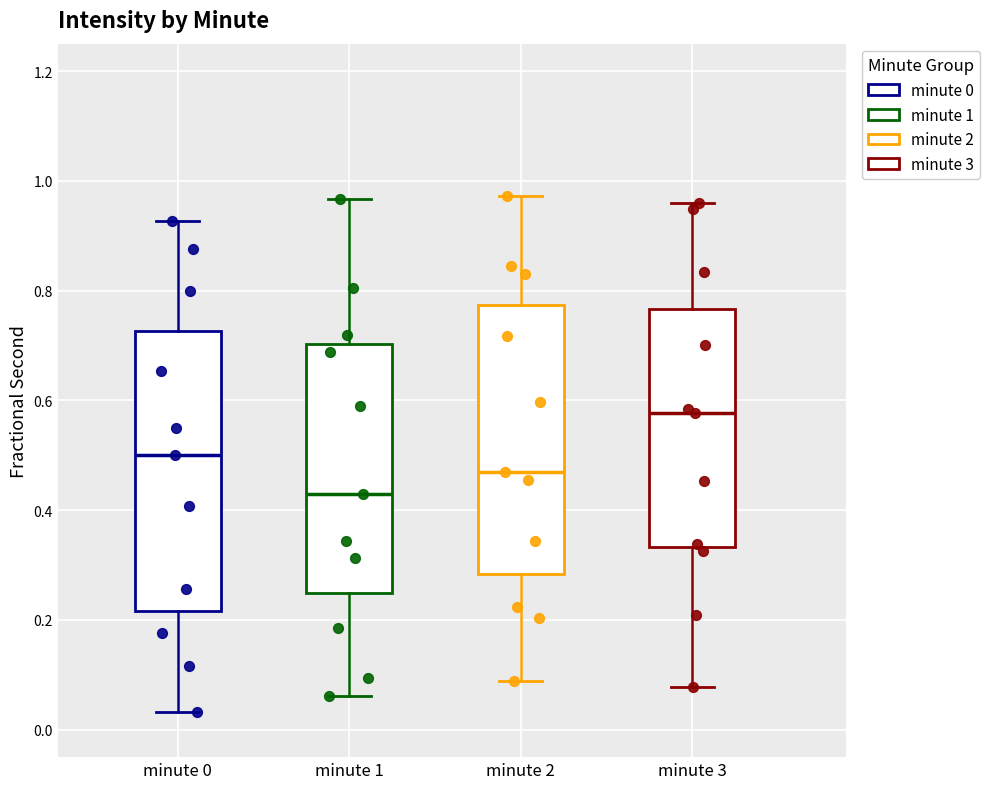

Reading left to right, read every box against the y-axis: the position of its median line, the range the box covers, and the ends of its whiskers. The values are not printed on the chart, so give them approximately, as read against the axis.

minute 0: median 0.50, box 0.22 to 0.72, whiskers 0.04 to 0.92
minute 1: median 0.42, box 0.24 to 0.70, whiskers 0.06 to 0.96
minute 2: median 0.46, box 0.28 to 0.78, whiskers 0.08 to 0.98
minute 3: median 0.58, box 0.34 to 0.76, whiskers 0.08 to 0.96